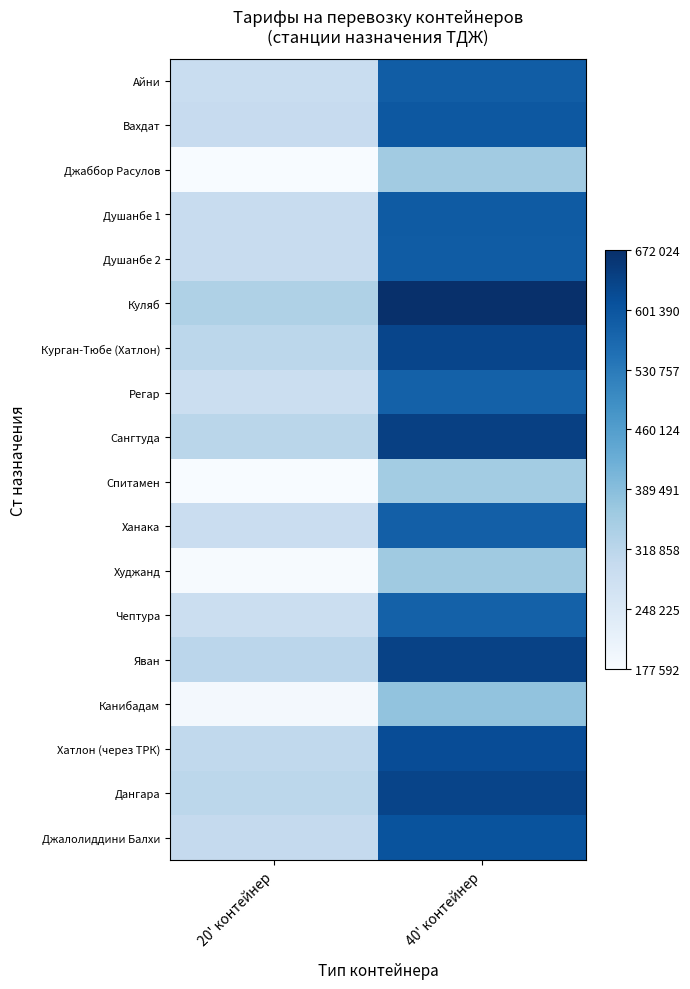

Rank the series by their maximum value, from highest to lowest.

Куляб, Сангтуда, Яван, Дангара, Курган-Тюбе (Хатлон), Хатлон (через ТРК), Джалолиддини Балхи, Вахдат, Душанбе 1, Душанбе 2, Айни, Ханака, Чептура, Регар, Канибадам, Худжанд, Джаббор Расулов, Спитамен